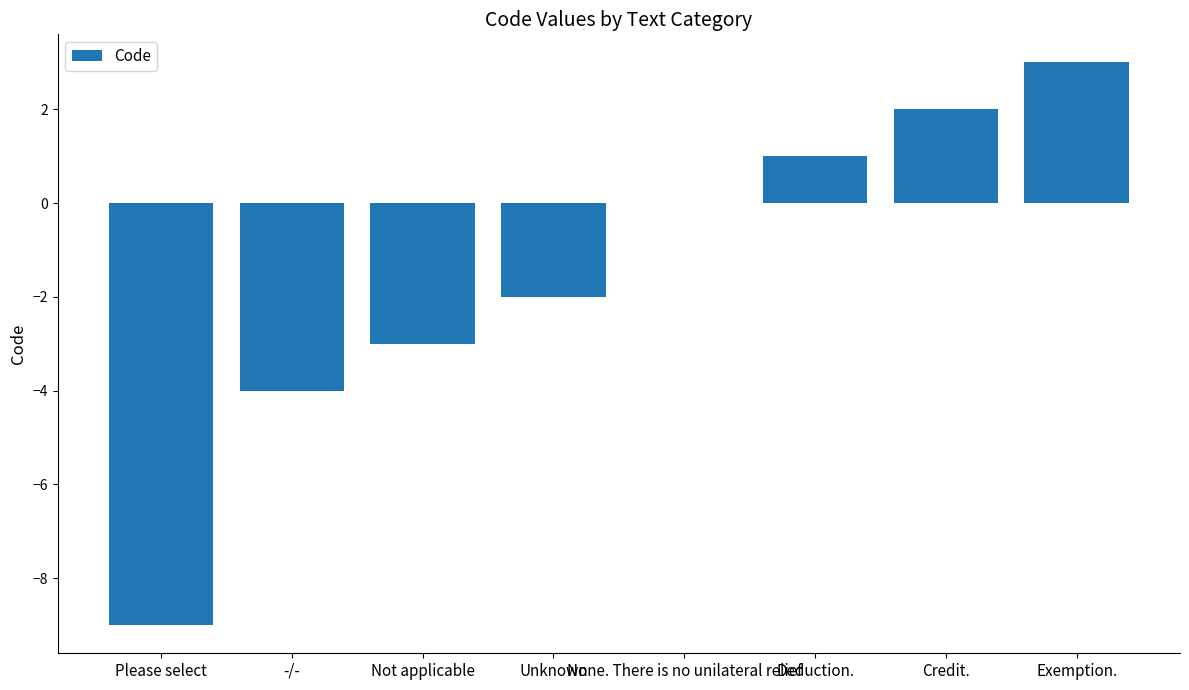

What is the greatest value displayed?

3